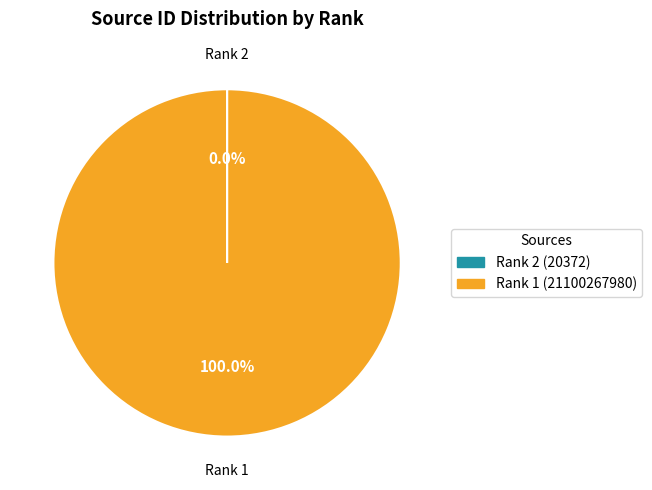

Is there any slice that represents more than half of the pie?

Yes